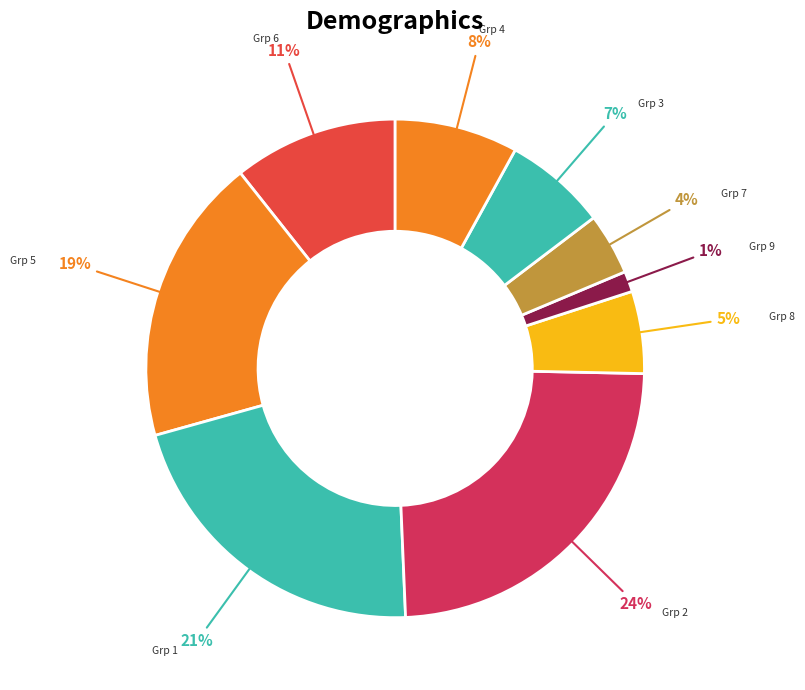

How many slices are in this pie chart?

9